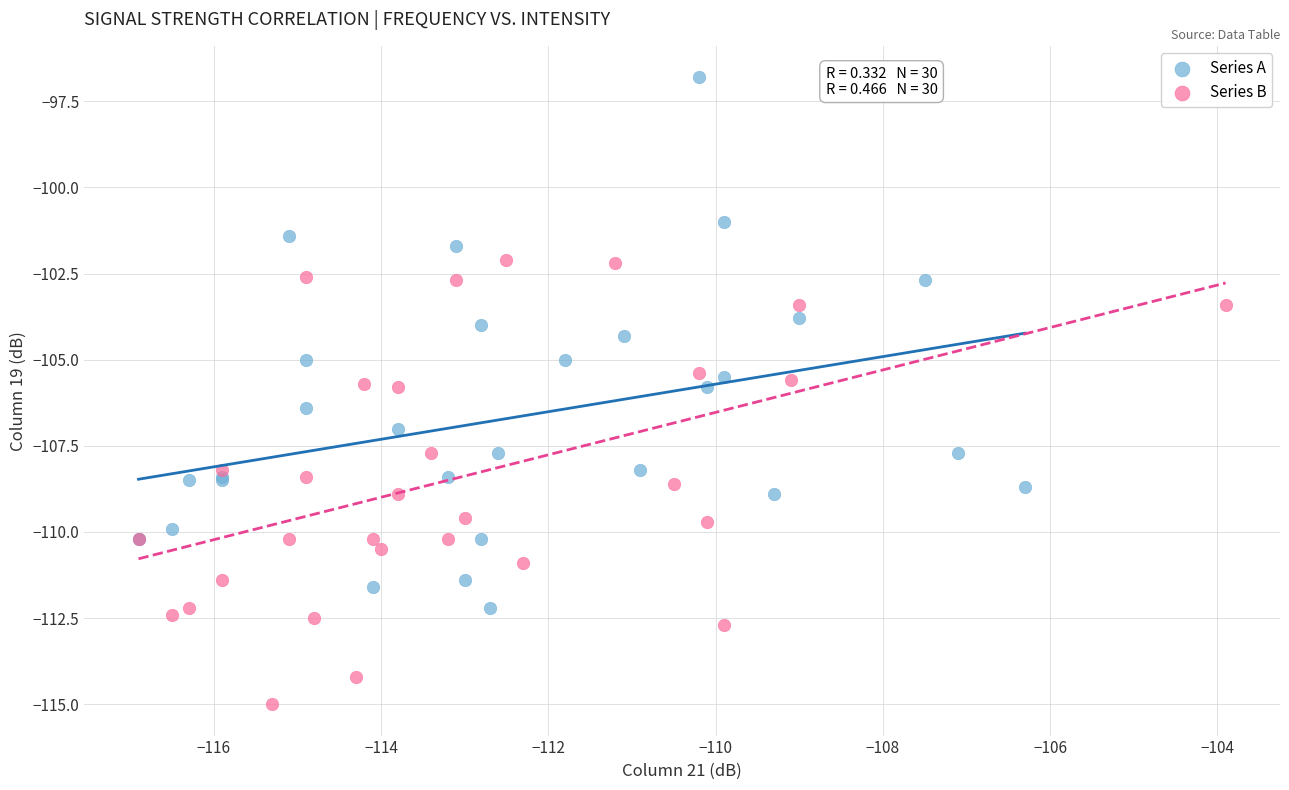

Which series has the largest Y range (max minus min)?

Series A